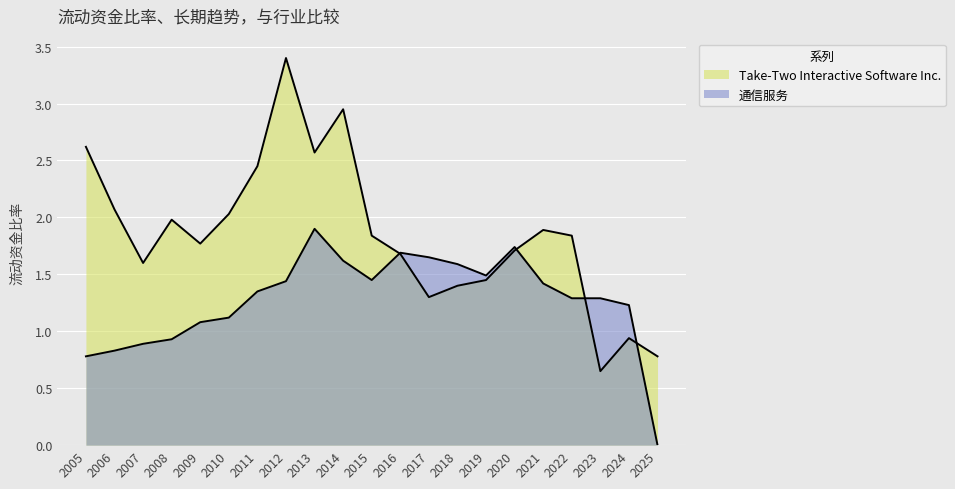

What is the difference between the Take-Two Interactive Software Inc. values at 2006 and 2024?

1.1